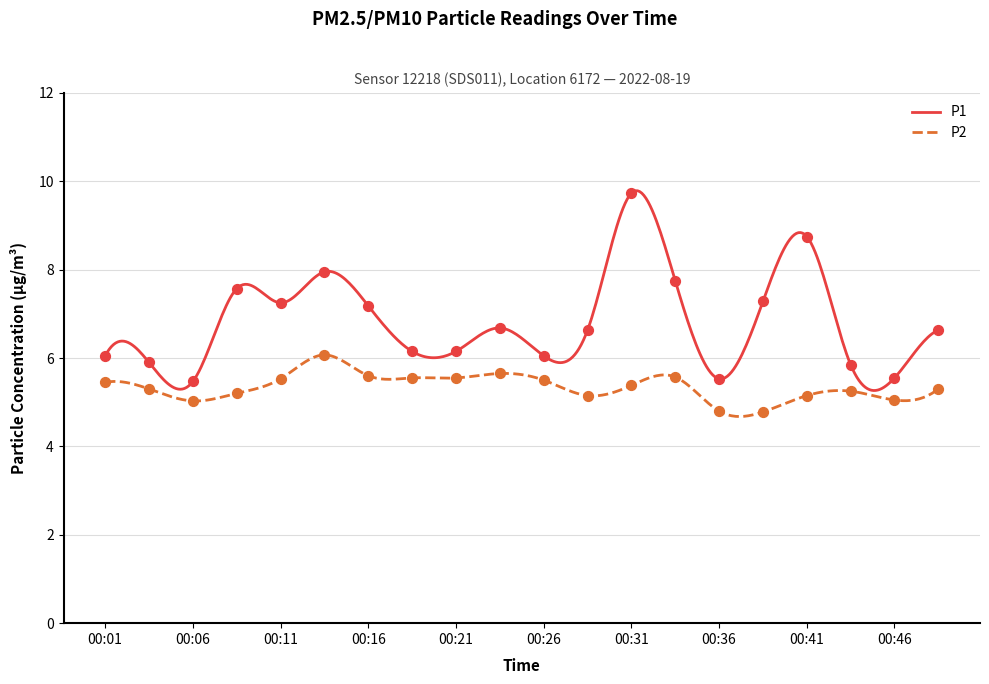

Which series has the largest total across all categories?

P1